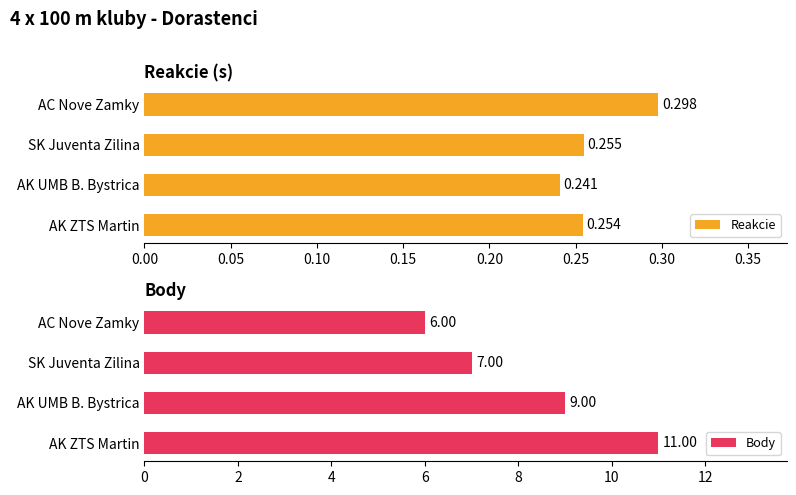

What is the smallest value displayed?

0.2